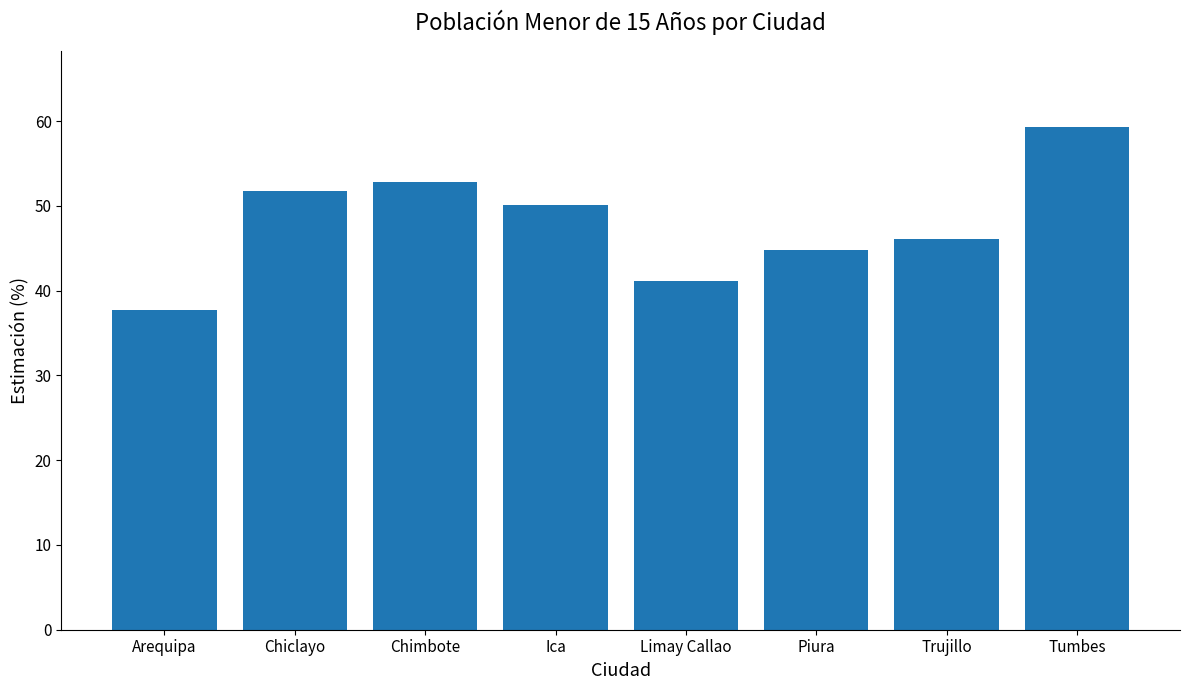

True or false: the data shows 18.5 at Tumbes.

False